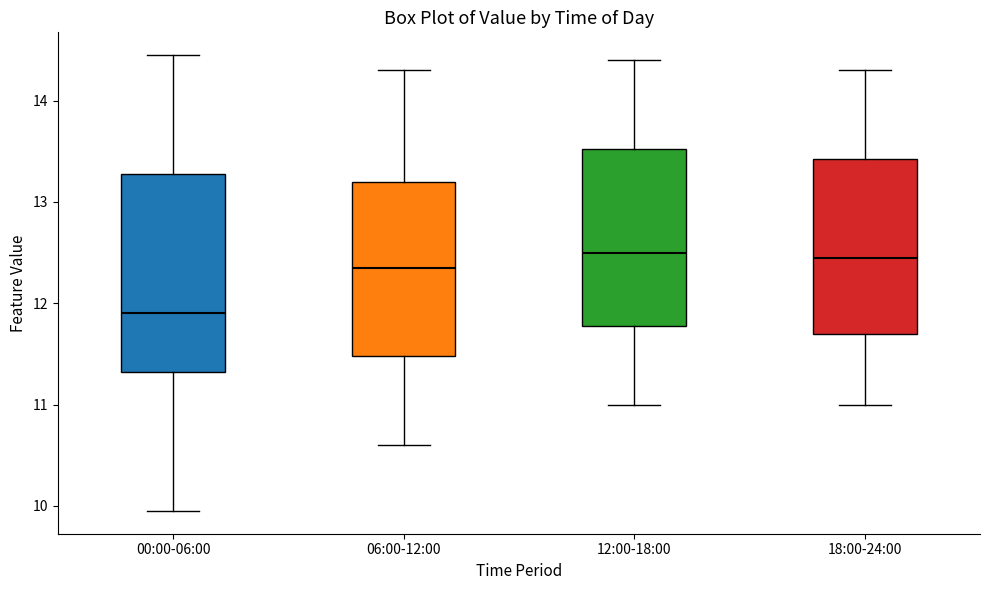

Reading left to right, read every box against the y-axis: the position of its median line, the range the box covers, and the ends of its whiskers. The values are not printed on the chart, so give them approximately, as read against the axis.

00:00-06:00: median 11.9, box 11.3 to 13.3, whiskers 10.0 to 14.5
06:00-12:00: median 12.4, box 11.5 to 13.2, whiskers 10.6 to 14.3
12:00-18:00: median 12.5, box 11.8 to 13.5, whiskers 11.0 to 14.4
18:00-24:00: median 12.5, box 11.7 to 13.4, whiskers 11.0 to 14.3